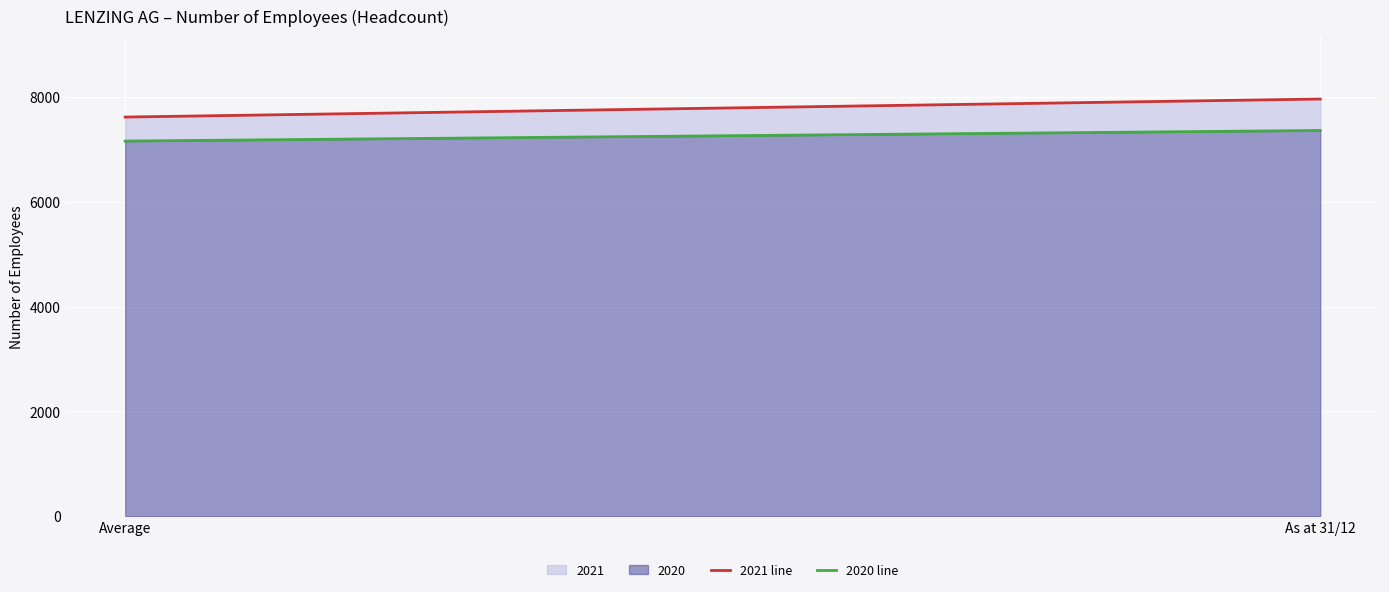

Which category has the highest value across all series?

As at 31/12